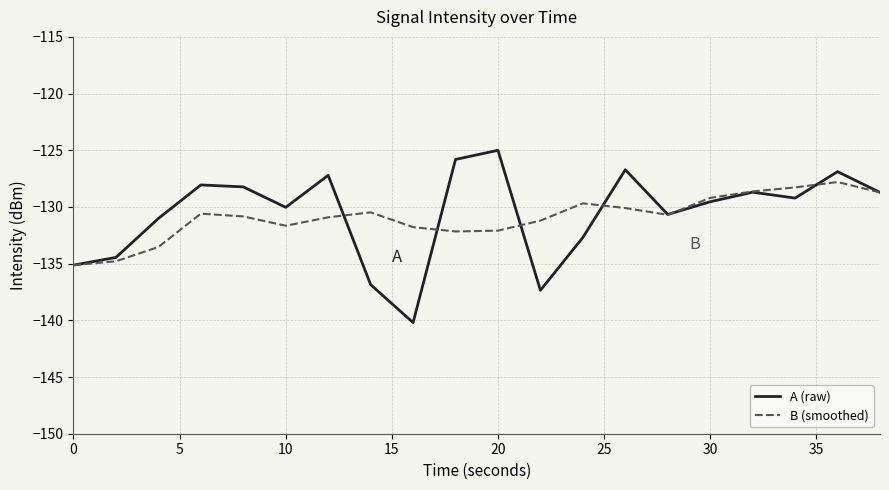

Which series has the widest spread of values?

A (raw)